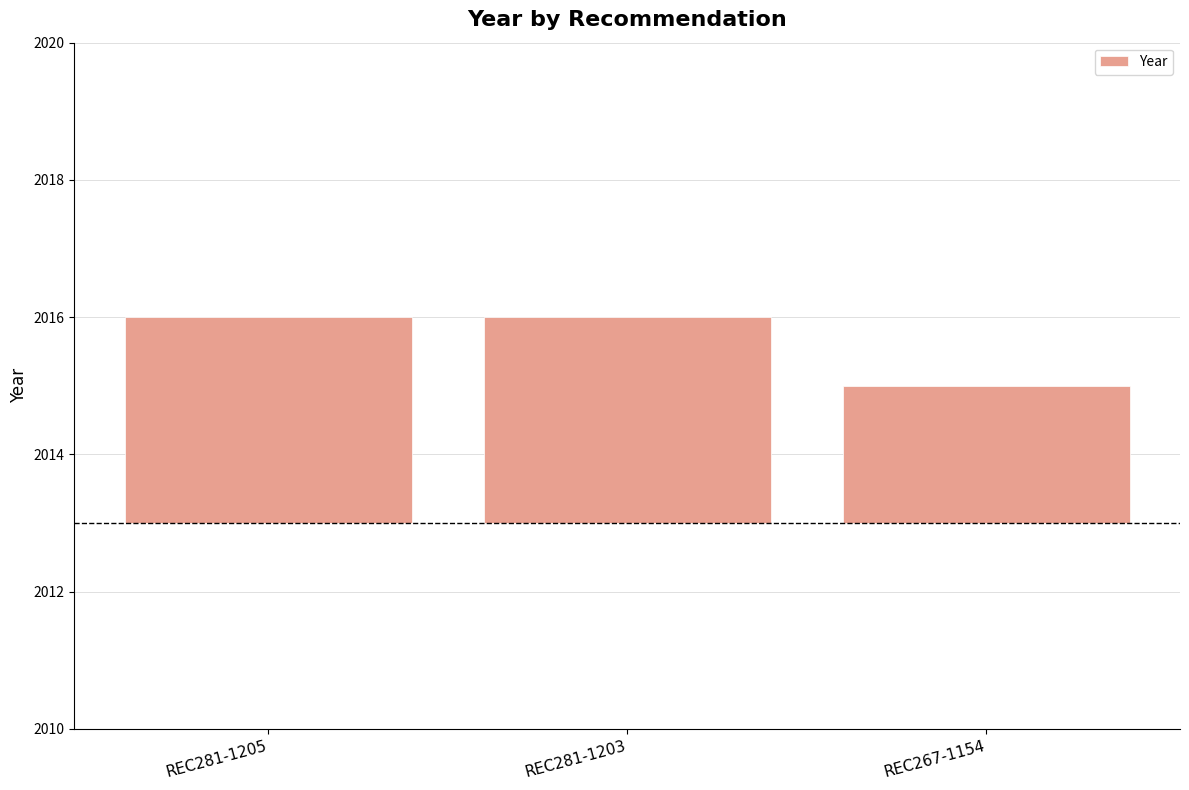

How many series are shown in this chart?

1